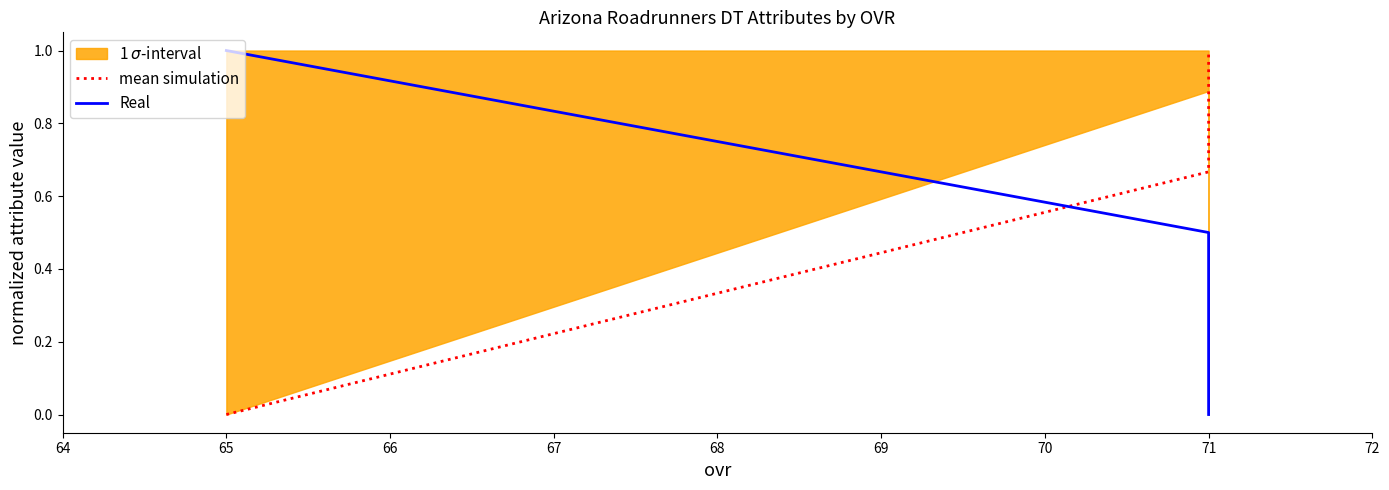

At which category is the sum across all series the highest?

71